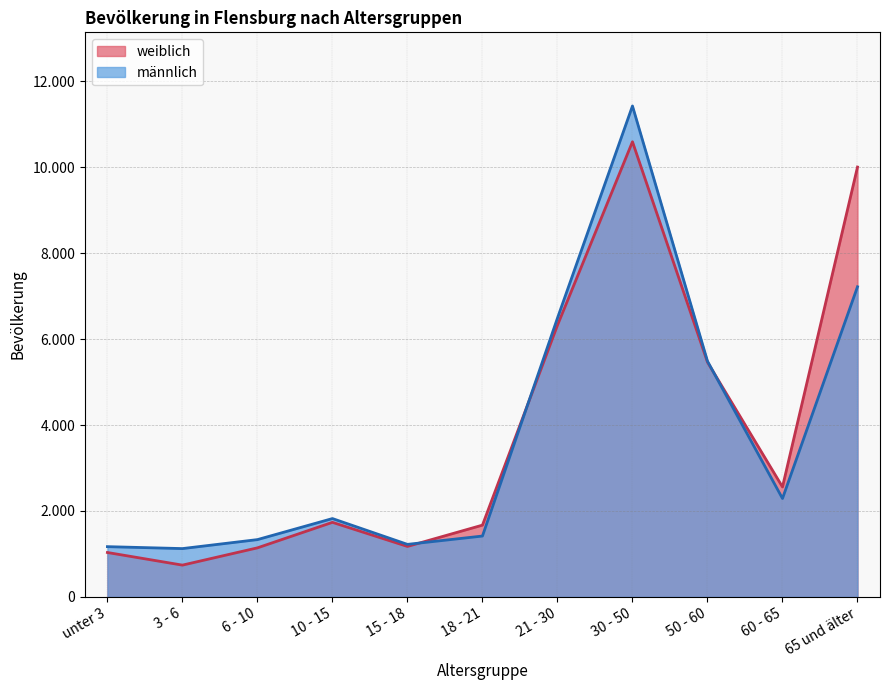

Reading left to right, extract all data points from this chart.

weiblich: 1034	740	1142	1736	1175	1671	6324	10596	5465	2560	10007
männlich: 1170	1125	1334	1824	1223	1417	6491	11429	5488	2291	7220